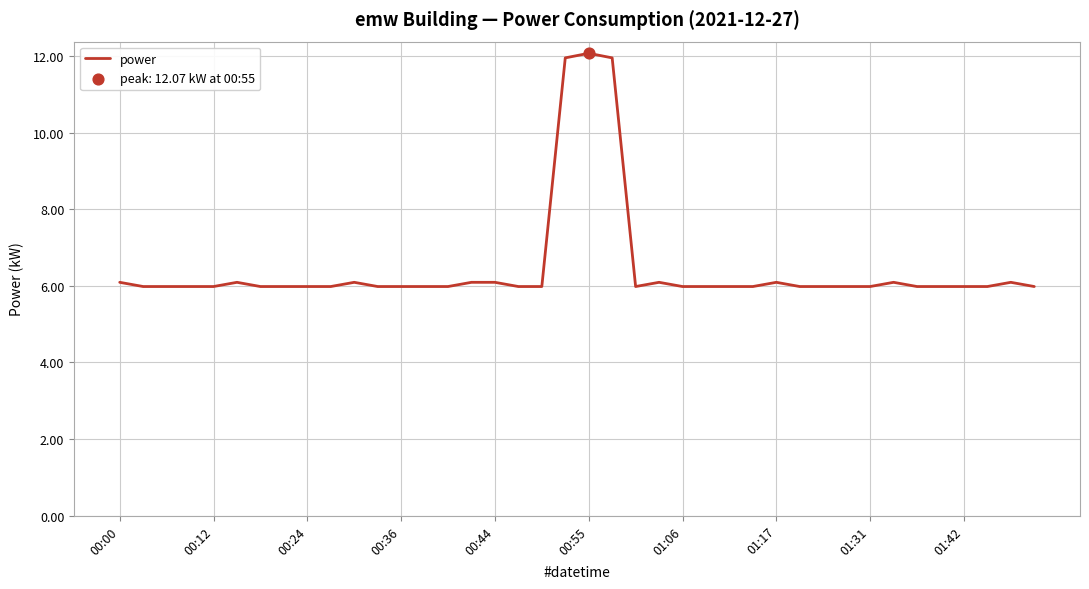

What is the minimum value shown in the chart?

6.0